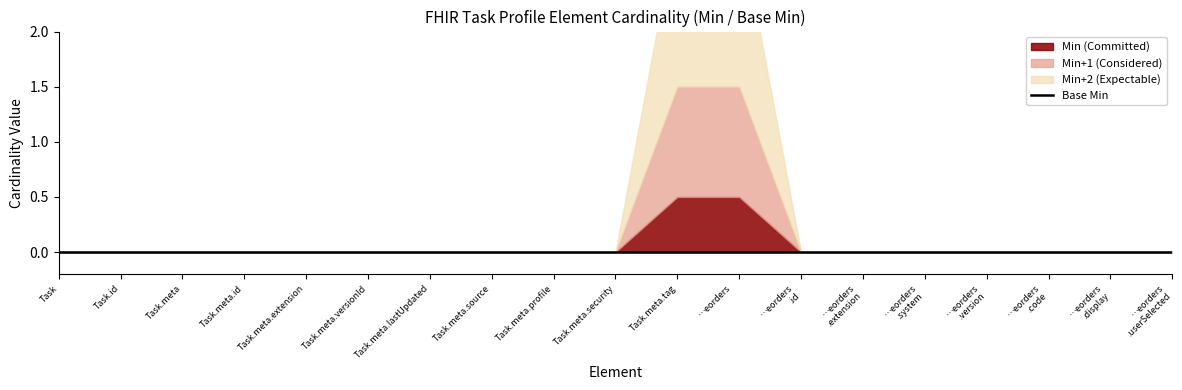

Where is Min nearest to the value 0?

Task